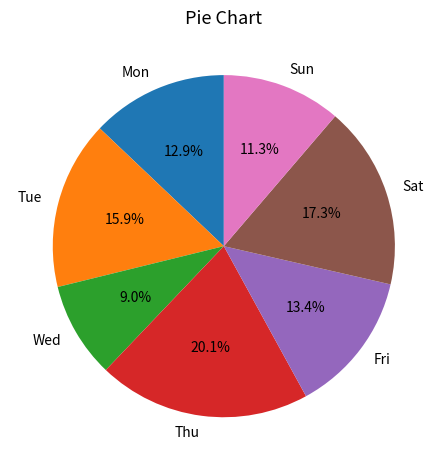

What is the largest slice in the pie chart?

Thu